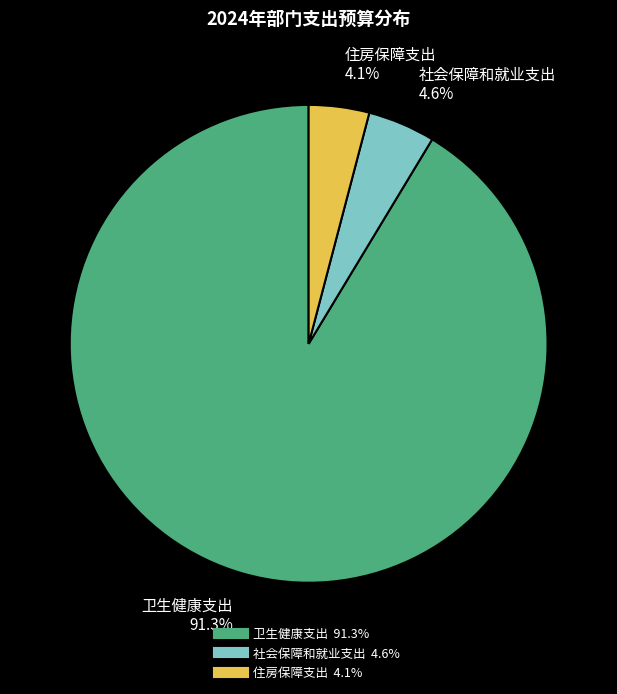

True or false: 住房保障支出 accounts for 4% of the total.

True